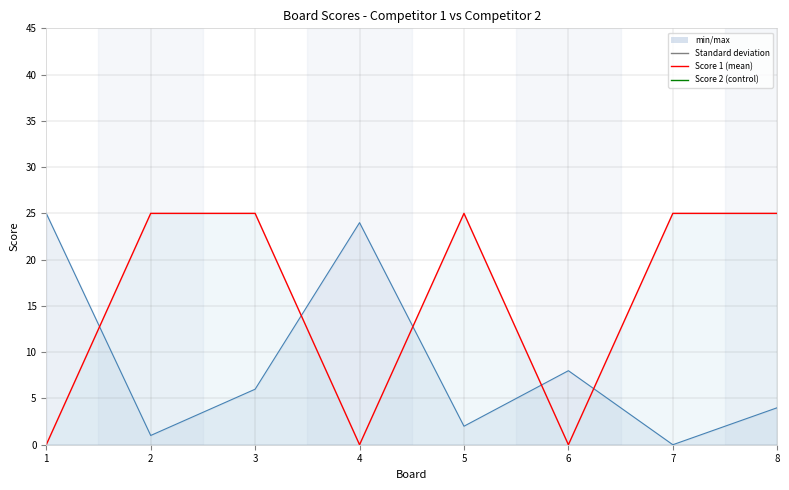

How many intersections are there between Score 2 and Score 1?

5